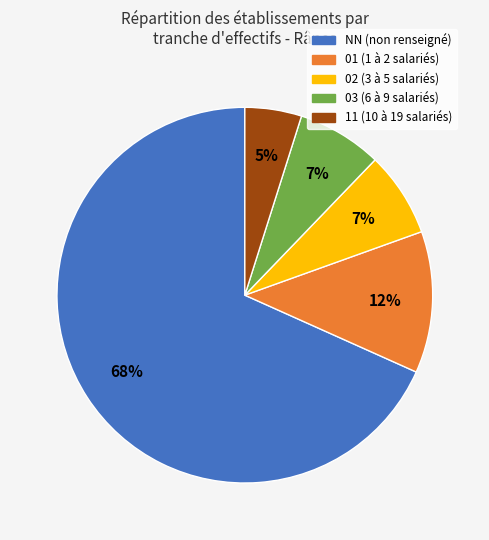

Which slice represents more than half of the pie?

NN